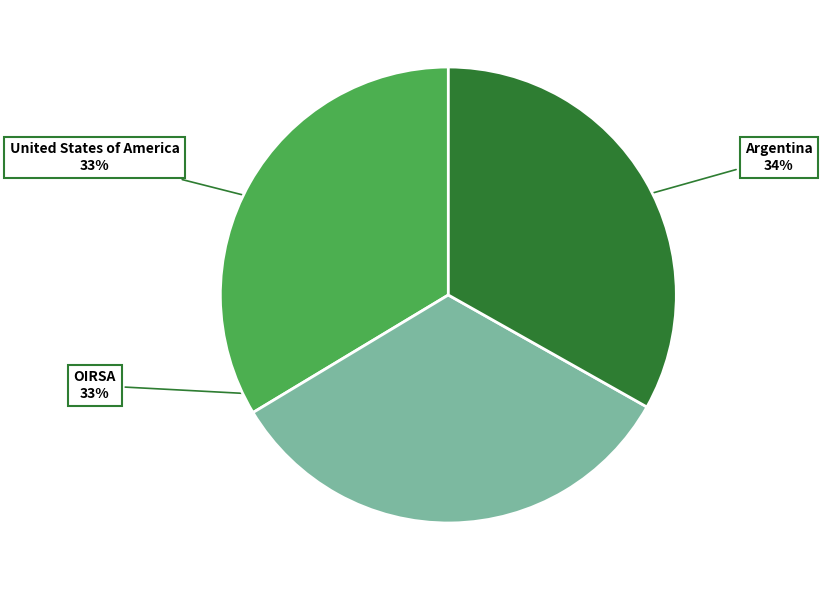

To the nearest percent, what portion does United States of America represent?

33%